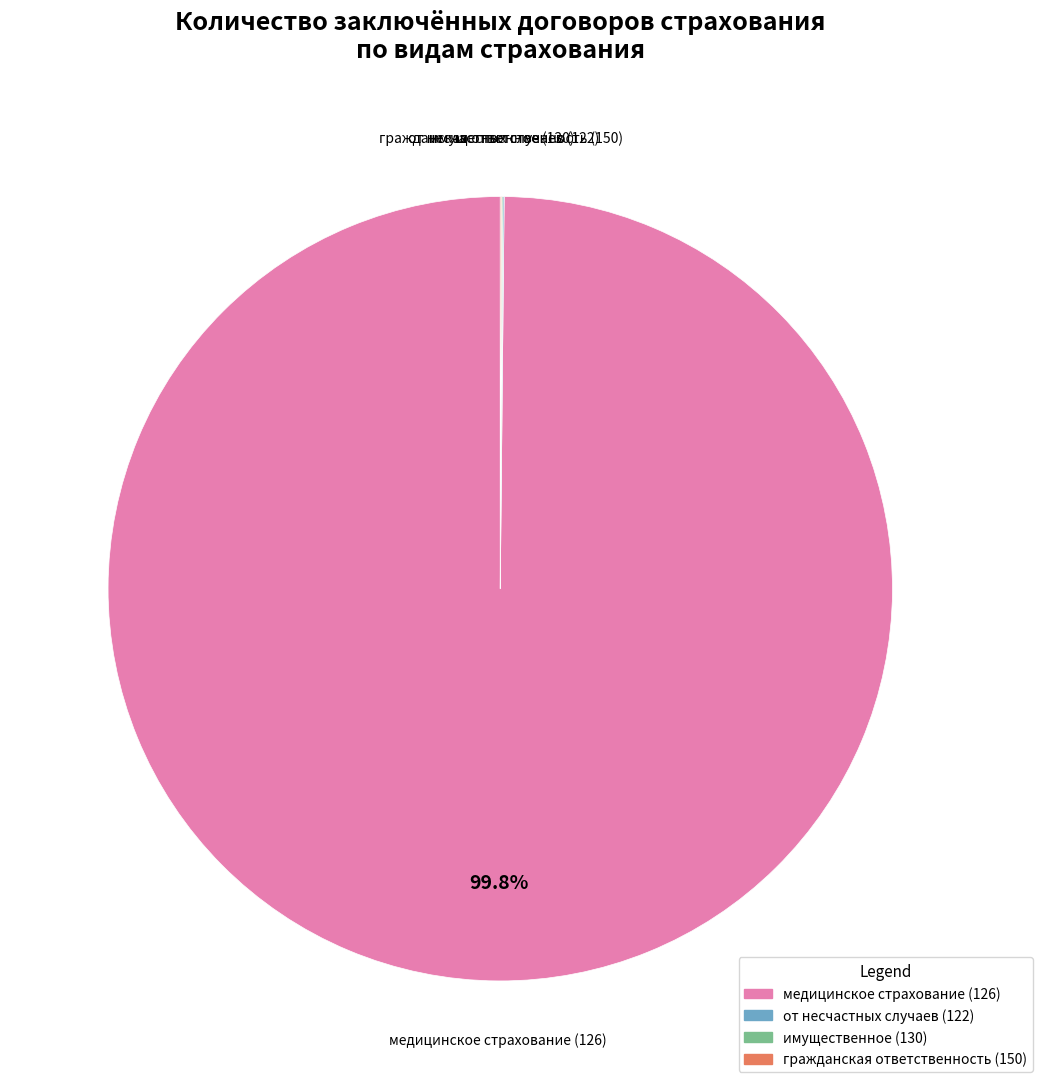

What is the majority slice?

медицинское страхование (126)